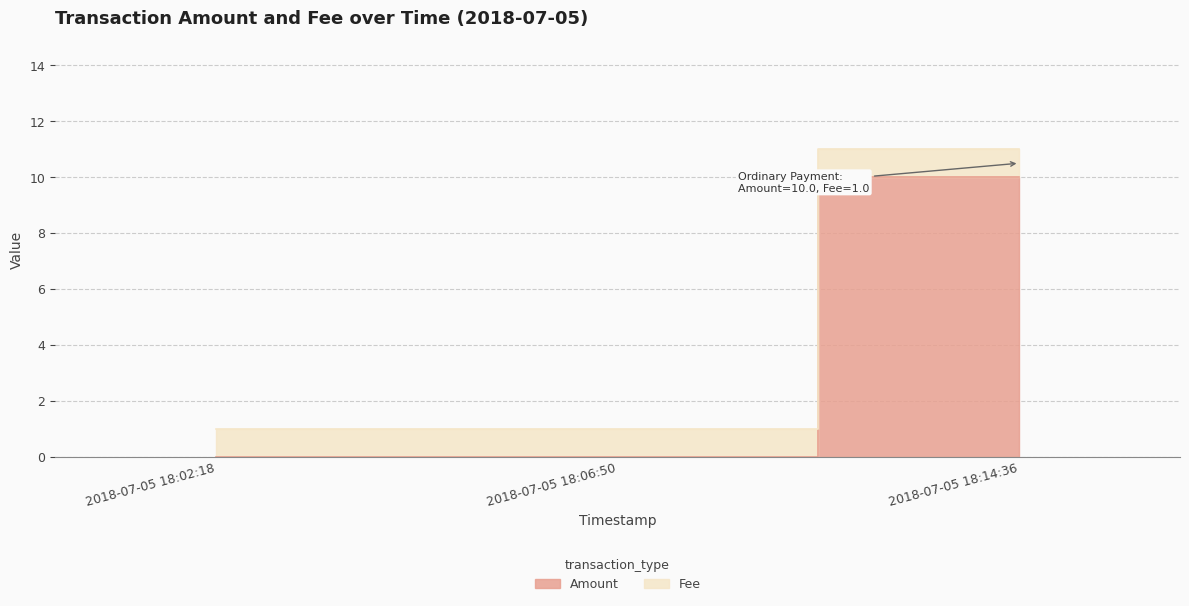

What is the difference between the values at 2018-07-05 18:14:36 and 2018-07-05 18:06:50?

10